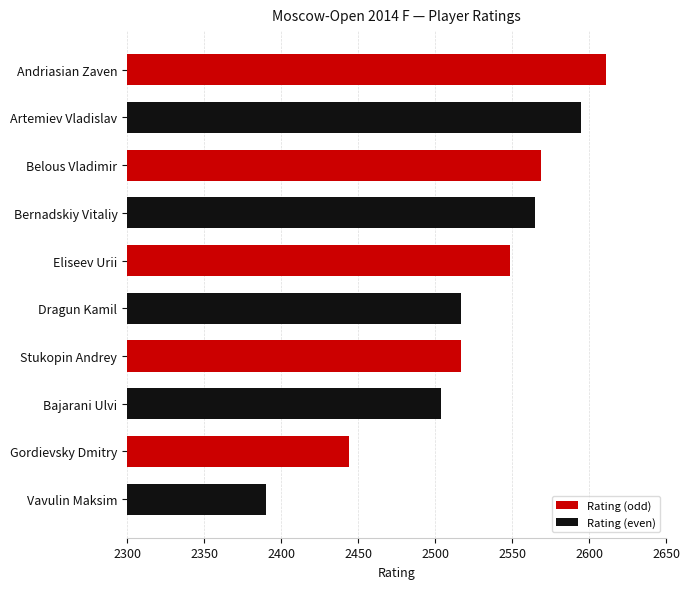

What is the value of the 9th bar from the top?

2444